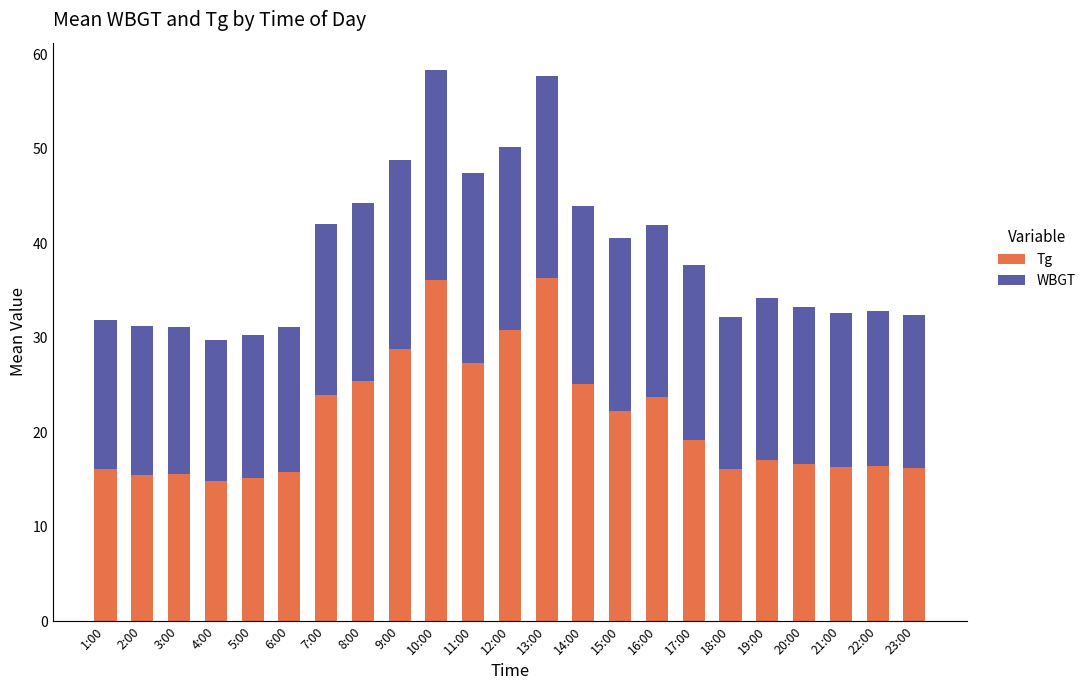

What is the average value of the Tg series?

21.3